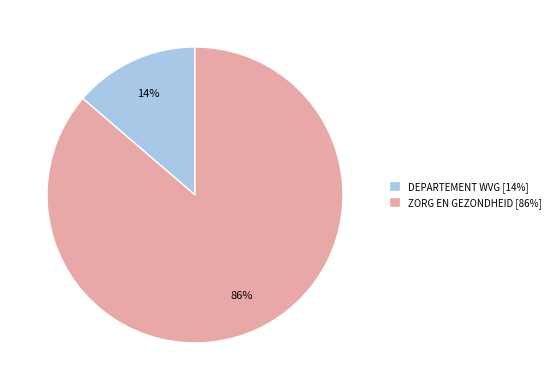

Which has a higher value, DEPARTEMENT WVG [14%] or ZORG EN GEZONDHEID [86%]?

ZORG EN GEZONDHEID [86%]